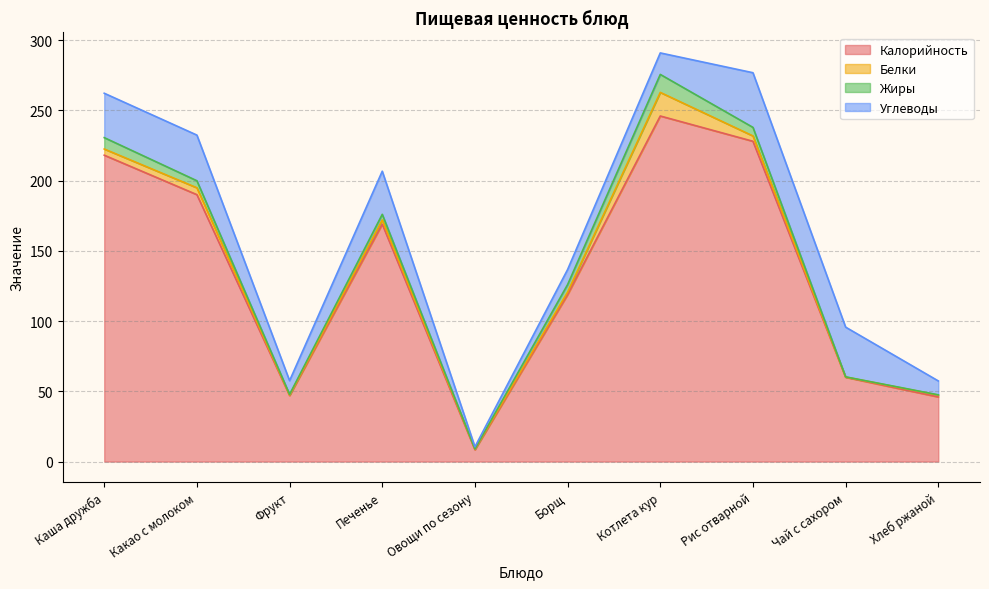

Where is Углеводы nearest to the value 20?

Котлета кур